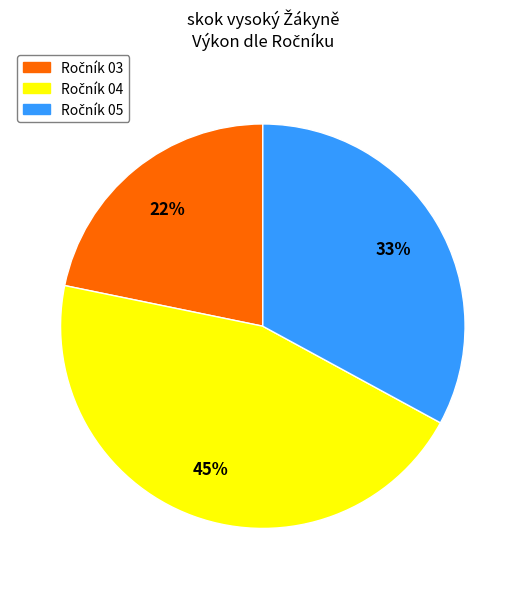

How many segments does this pie chart have?

3